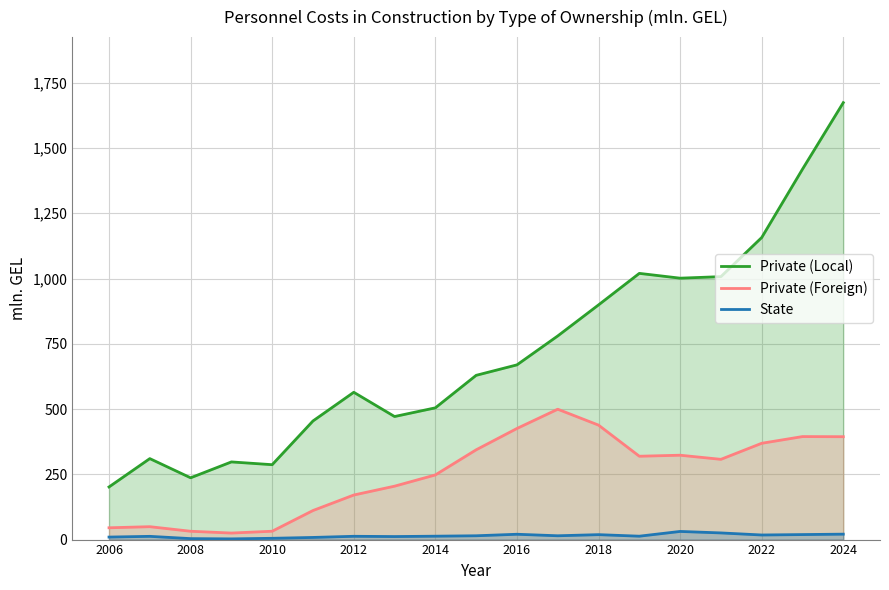

At which category is the sum across all series the highest?

2024